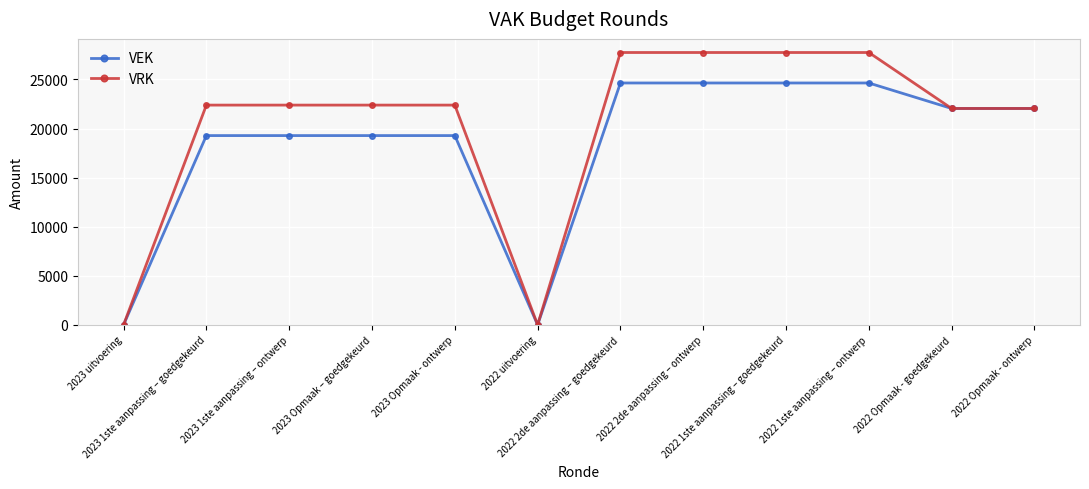

List the series in order of their peak value, highest first.

VRK, VEK